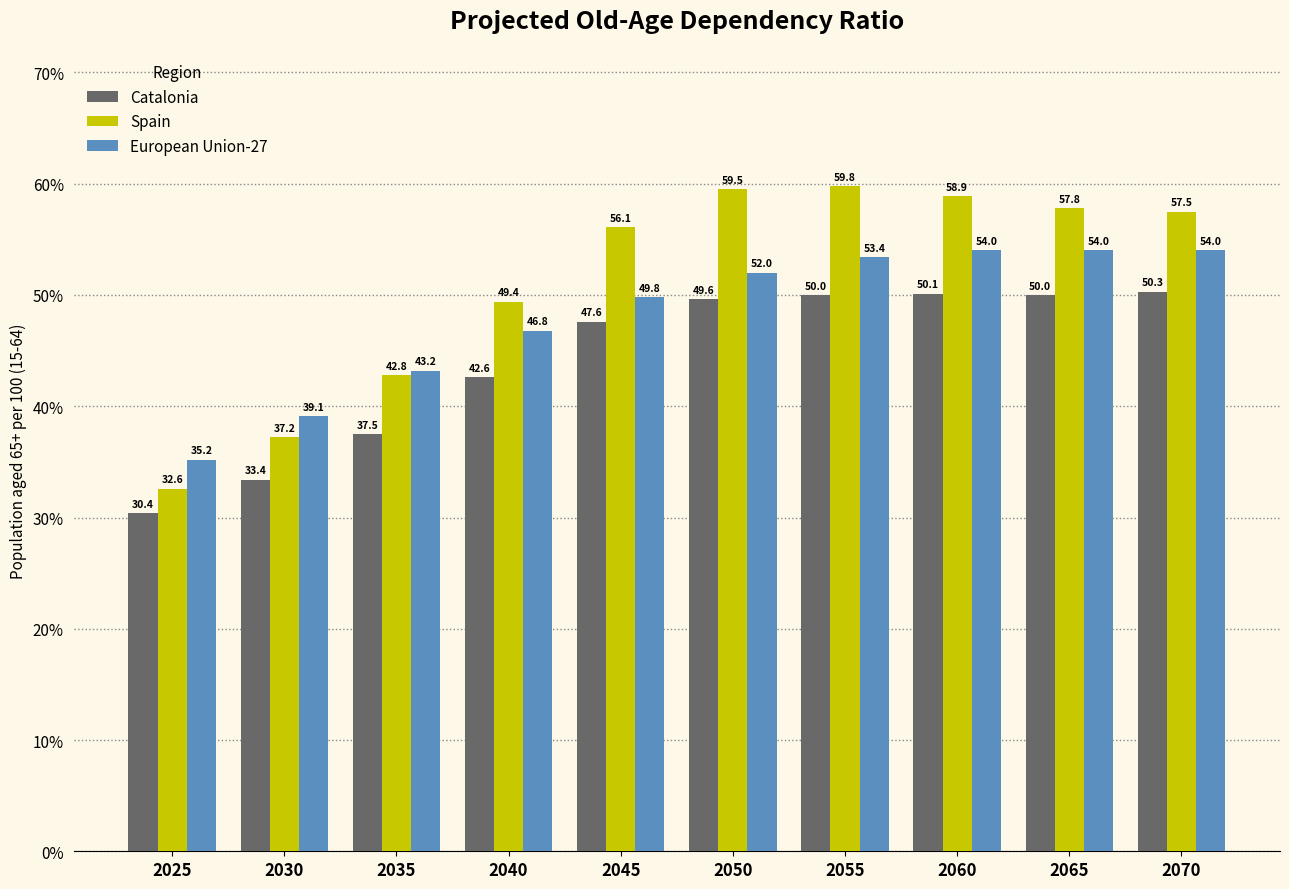

At which label does Catalonia first exceed 49?

2050